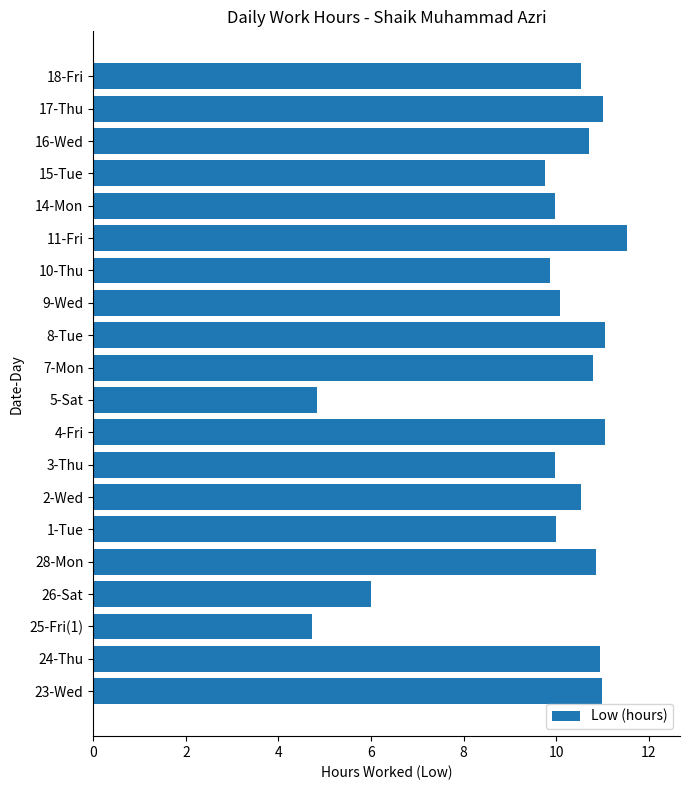

What is the greatest value displayed?

11.5